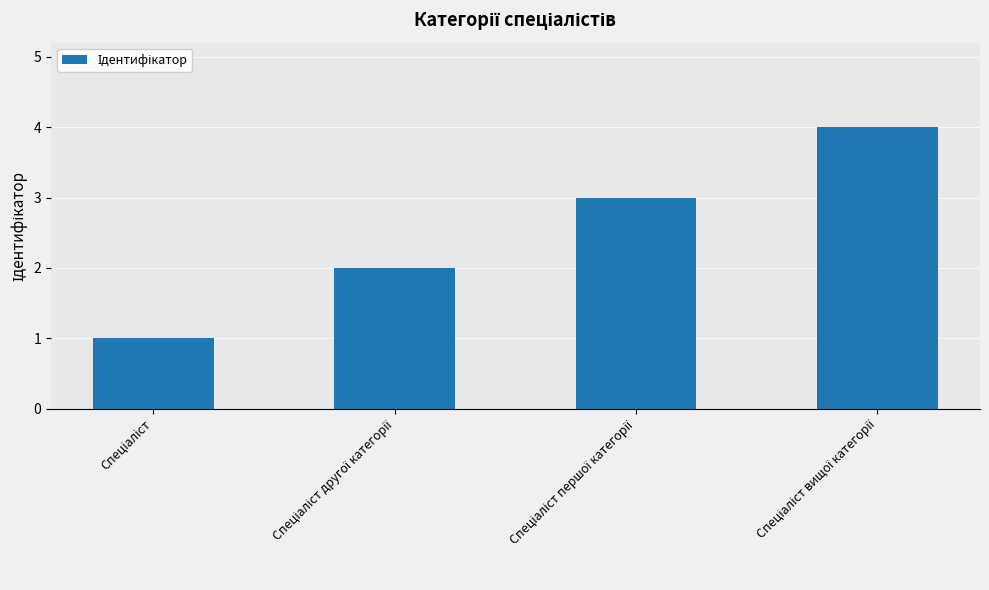

What is the maximum value shown in the chart?

4